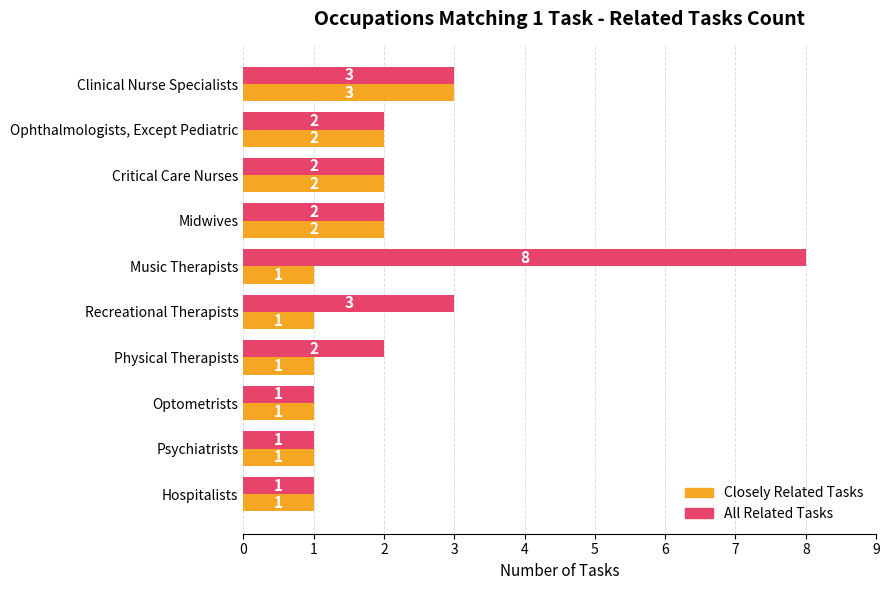

What is the sum of the All Related Tasks values at Physical Therapists and Ophthalmologists, Except Pediatric?

4